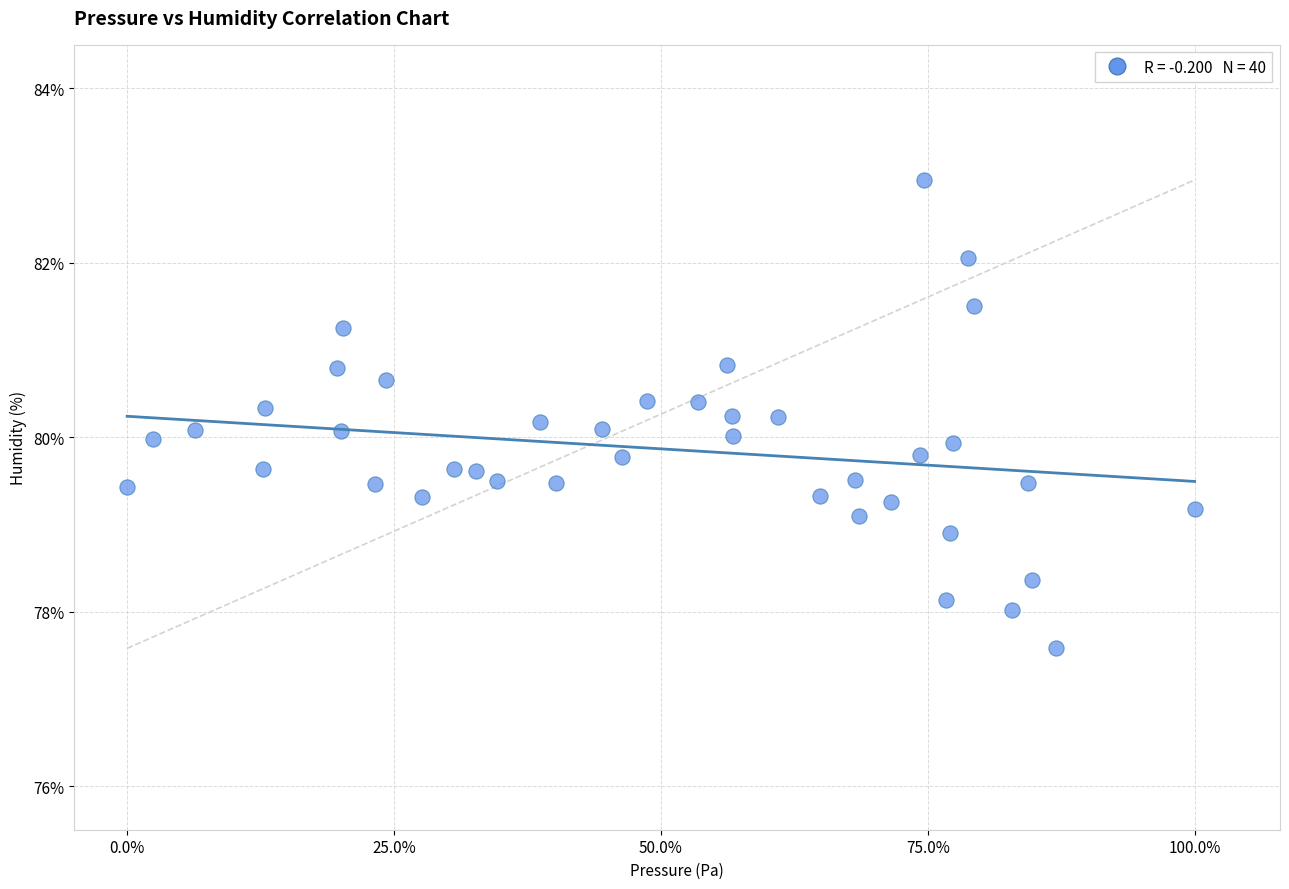

What is the range of Y values (max minus min)?

5.4